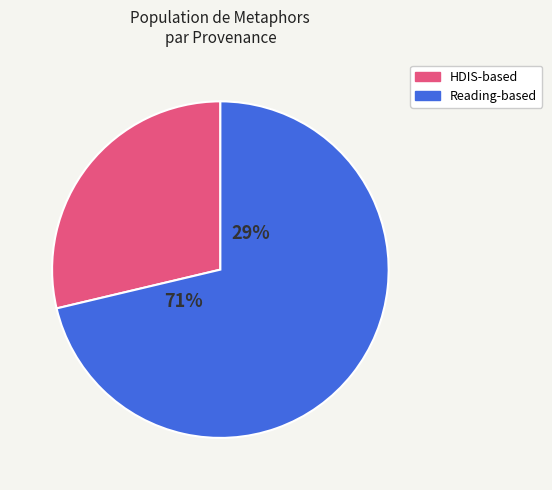

Which slice is the smallest?

HDIS